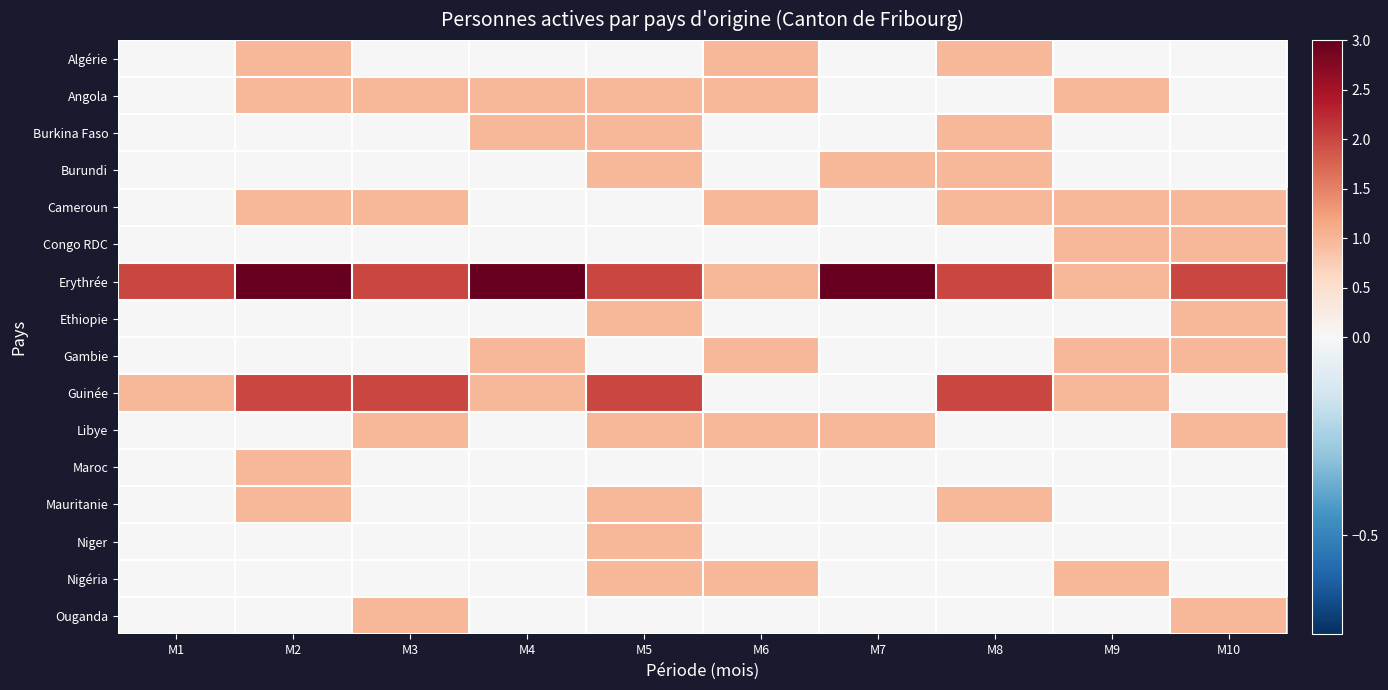

Reading right to left, transcribe all the data shown in this chart.

Algérie: M10=0	M9=0	M8=1	M7=0	M6=1	M5=0	M4=0	M3=0	M2=1	M1=0
Angola: M10=0	M9=1	M8=0	M7=0	M6=1	M5=1	M4=1	M3=1	M2=1	M1=0
Burkina Faso: M10=0	M9=0	M8=1	M7=0	M6=0	M5=1	M4=1	M3=0	M2=0	M1=0
Burundi: M10=0	M9=0	M8=1	M7=1	M6=0	M5=1	M4=0	M3=0	M2=0	M1=0
Cameroun: M10=1	M9=1	M8=1	M7=0	M6=1	M5=0	M4=0	M3=1	M2=1	M1=0
Congo RDC: M10=1	M9=1	M8=0	M7=0	M6=0	M5=0	M4=0	M3=0	M2=0	M1=0
Erythrée: M10=2	M9=1	M8=2	M7=3	M6=1	M5=2	M4=3	M3=2	M2=3	M1=2
Ethiopie: M10=1	M9=0	M8=0	M7=0	M6=0	M5=1	M4=0	M3=0	M2=0	M1=0
Gambie: M10=1	M9=1	M8=0	M7=0	M6=1	M5=0	M4=1	M3=0	M2=0	M1=0
Guinée: M10=0	M9=1	M8=2	M7=0	M6=0	M5=2	M4=1	M3=2	M2=2	M1=1
Libye: M10=1	M9=0	M8=0	M7=1	M6=1	M5=1	M4=0	M3=1	M2=0	M1=0
Maroc: M10=0	M9=0	M8=0	M7=0	M6=0	M5=0	M4=0	M3=0	M2=1	M1=0
Mauritanie: M10=0	M9=0	M8=1	M7=0	M6=0	M5=1	M4=0	M3=0	M2=1	M1=0
Niger: M10=0	M9=0	M8=0	M7=0	M6=0	M5=1	M4=0	M3=0	M2=0	M1=0
Nigéria: M10=0	M9=1	M8=0	M7=0	M6=1	M5=1	M4=0	M3=0	M2=0	M1=0
Ouganda: M10=1	M9=0	M8=0	M7=0	M6=0	M5=0	M4=0	M3=1	M2=0	M1=0